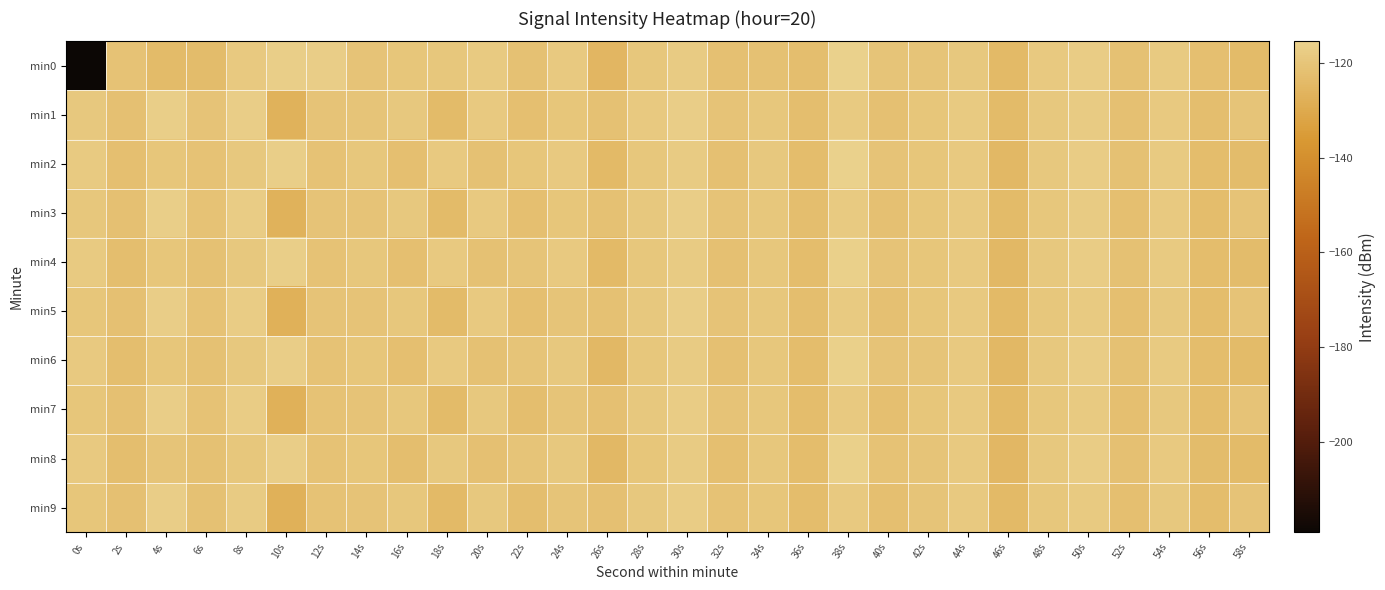

Between 22s and 34s, which is larger?

22s